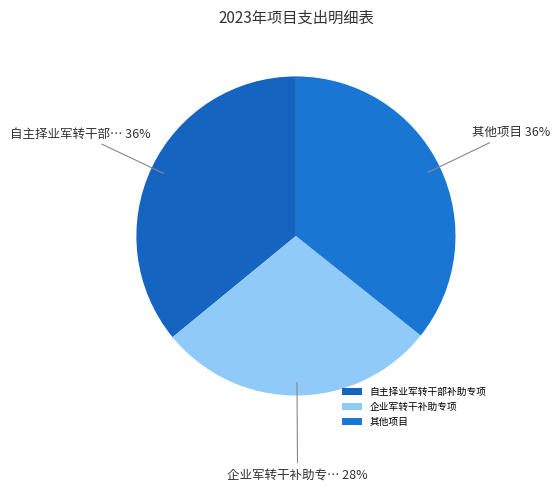

To the nearest percent, what is the difference between the largest and smallest slice percentages?

8%